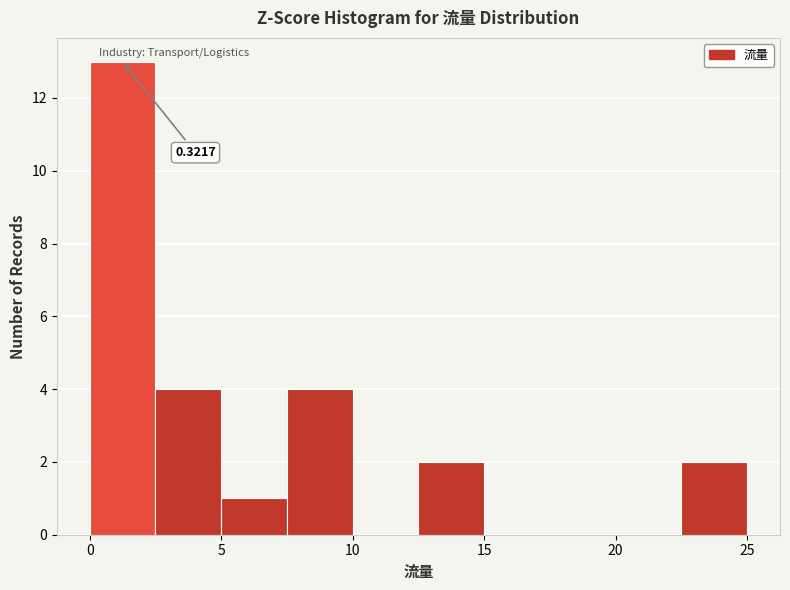

Which range on the x-axis has the tallest bar?

0.0 to 2.5